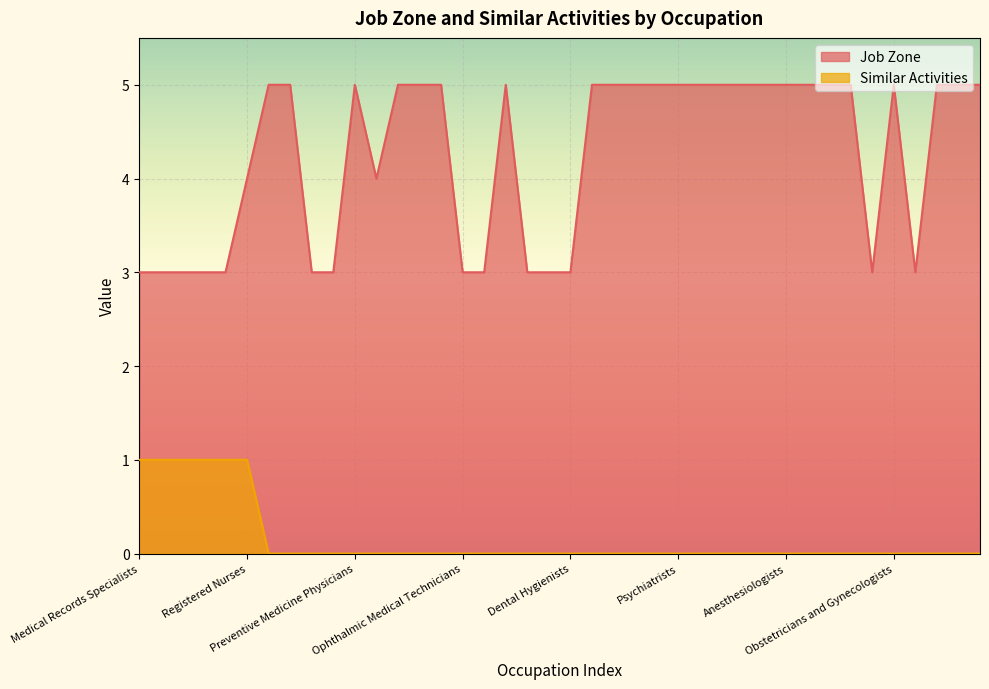

Rank the categories by Job Zone value from highest to lowest.

Orthodontists, Physical Medicine Physicians, Preventive Medicine Physicians, Acupuncturists, Chiropractors, Dermatologists, Orthotists and Prosthetists, Physician Assistants, Allergists and Immunologists, Urologists, Anesthesiologist Assistants, Psychiatrists, Emergency Medicine Physicians, Family Medicine Physicians, Ophthalmologists, Advanced Practice Psychiatric Nurses, Anesthesiologists, Orthopedic Surgeons, Art Therapists, Naturopathic Physicians, Obstetricians and Gynecologists, General Internal Medicine Physicians, Genetic Counselors, Pediatric Surgeons, Registered Nurses, Recreational Therapists, Medical Records Specialists, Psychiatric Technicians, Licensed Practical, Radiologic Technologists, Diagnostic Medical Sonographers, Emergency Medical Technicians, Pharmacy Technicians, Ophthalmic Medical Technicians, Opticians Dispensing, Paramedics, Surgical Technologists, Dental Hygienists, Nuclear Medicine Technologists, Ophthalmic Medical Technologists